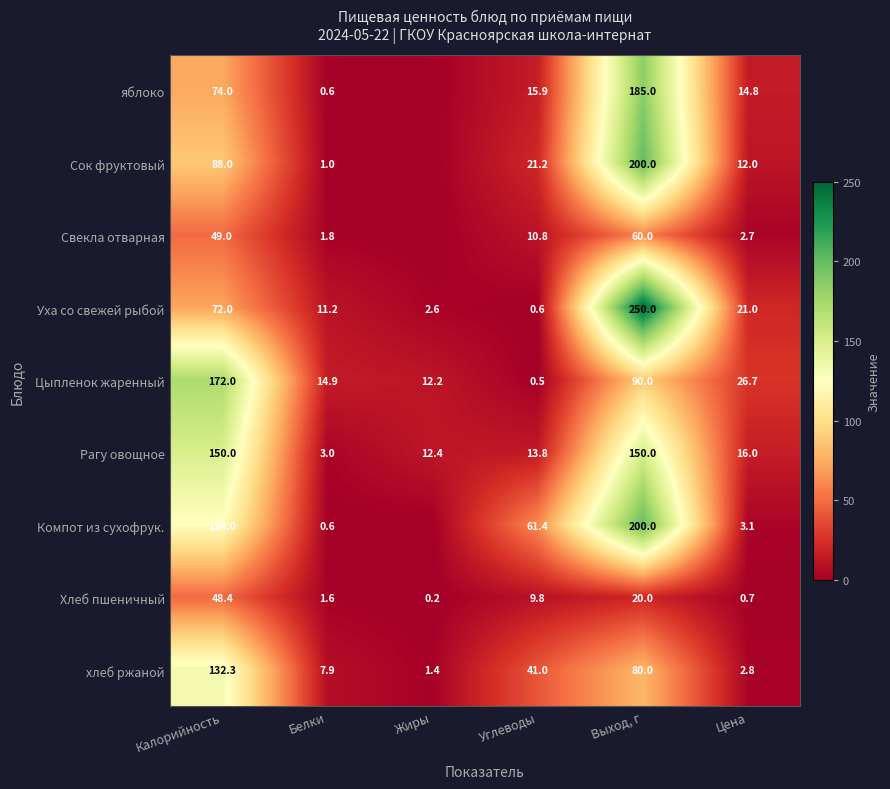

The яблоко series shows 14.8 at Цена. True or false?

True